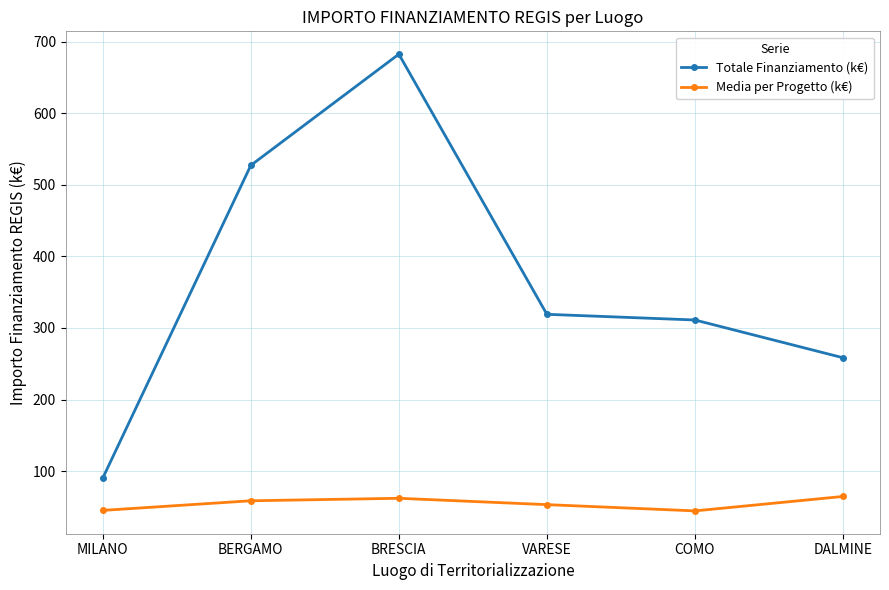

Does the chart display data point markers on the line(s)?

Yes